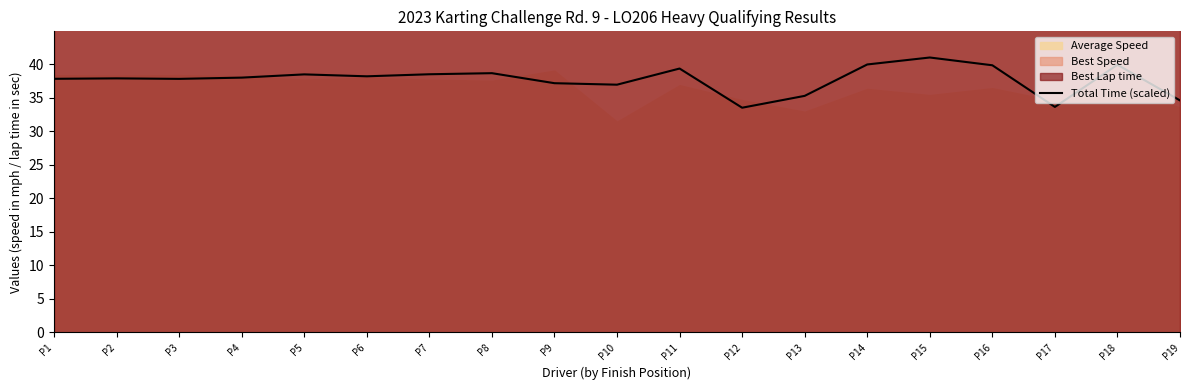

How many interior local peaks (higher than both neighbors) does the data have?

6